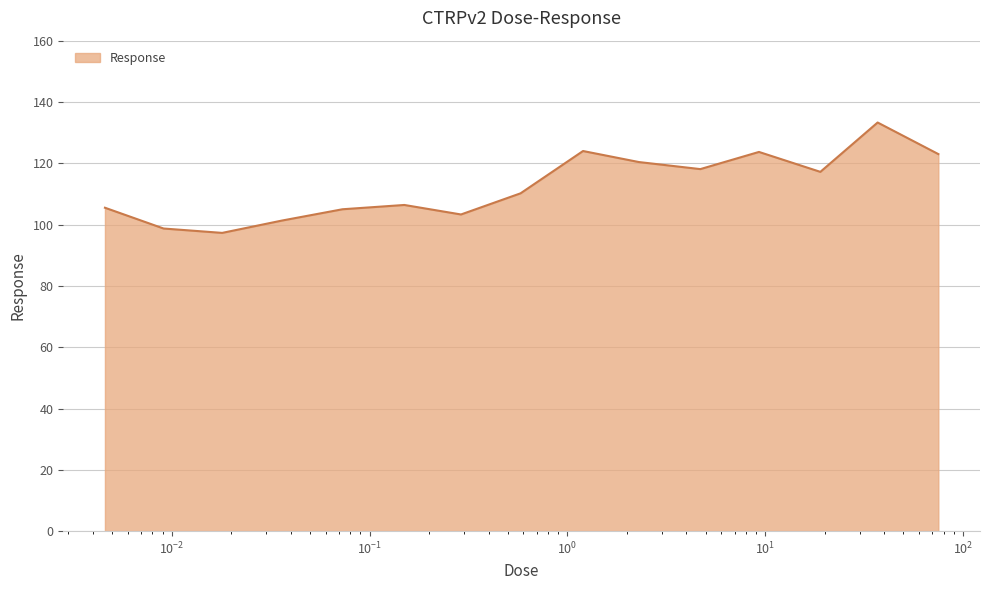

What is the minimum value shown in the chart?

97.3